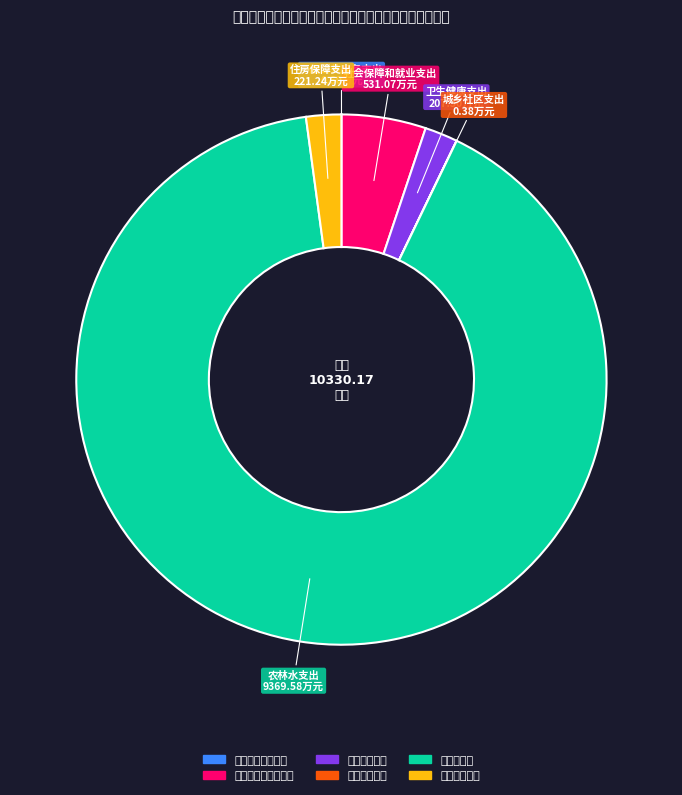

Is there any slice that represents more than half of the pie?

Yes